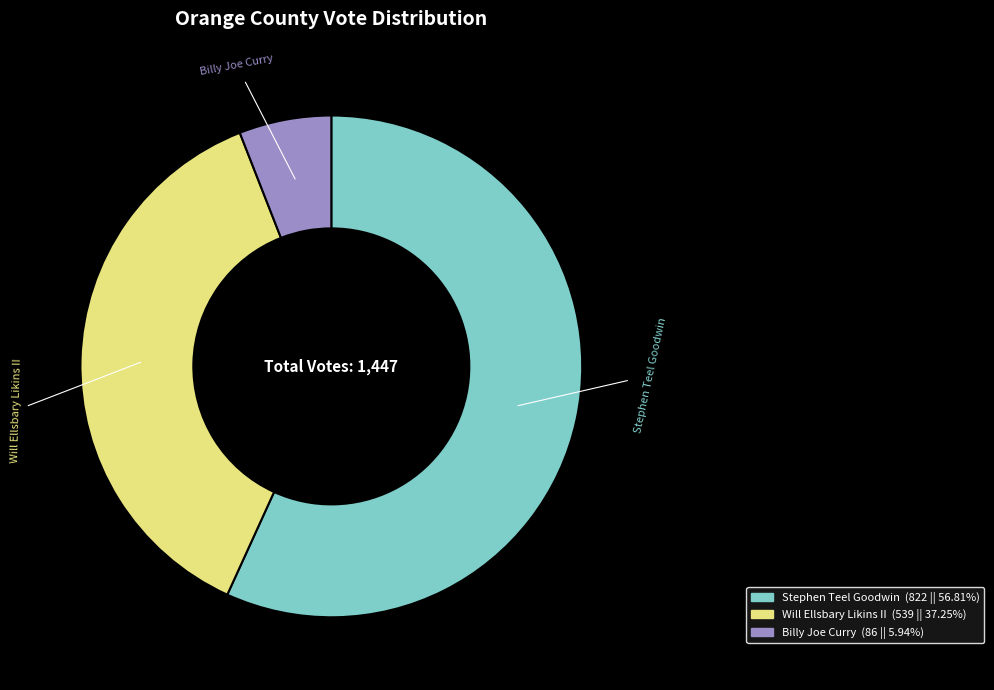

Is there a majority slice in this chart?

Yes